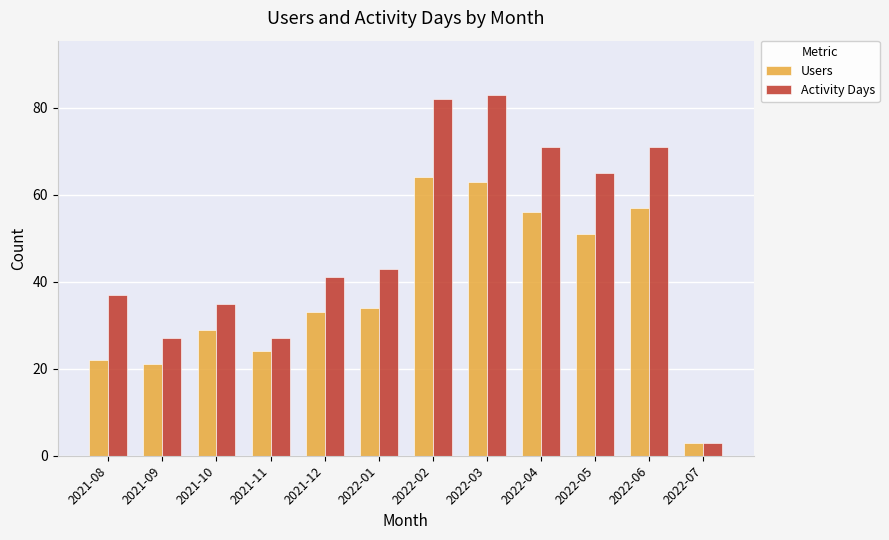

What is the sum of all Activity Days values?

585